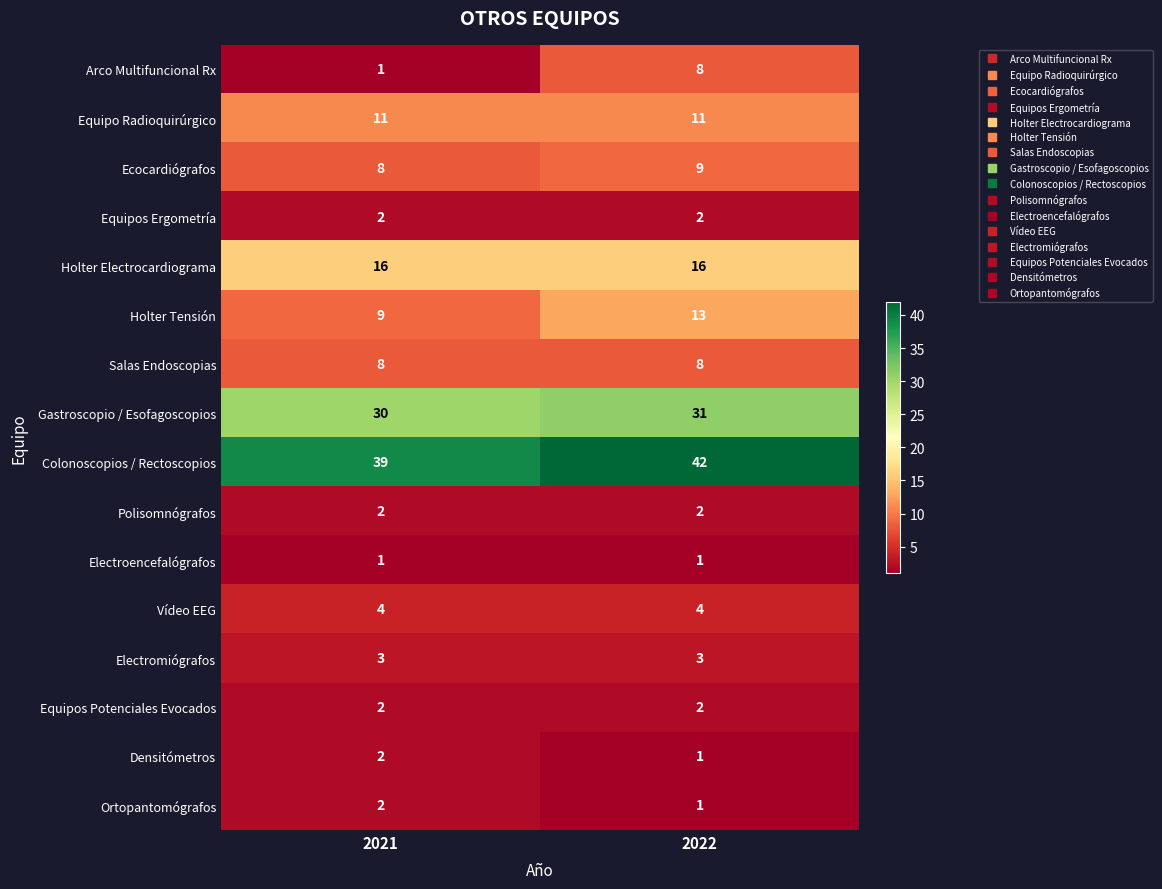

Which category has the highest value across all series?

2022